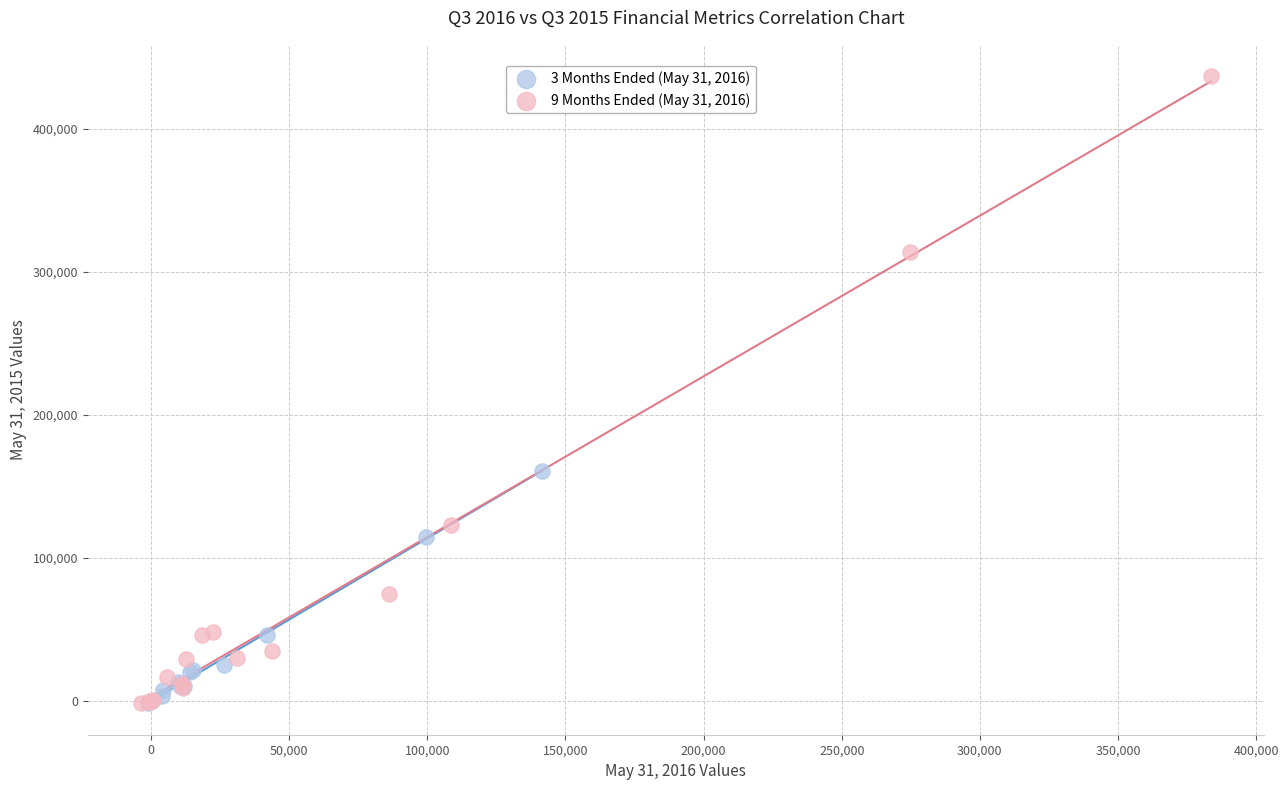

What are all the series names shown in the legend?

3 Months Ended (May 31, 2016), 9 Months Ended (May 31, 2016)